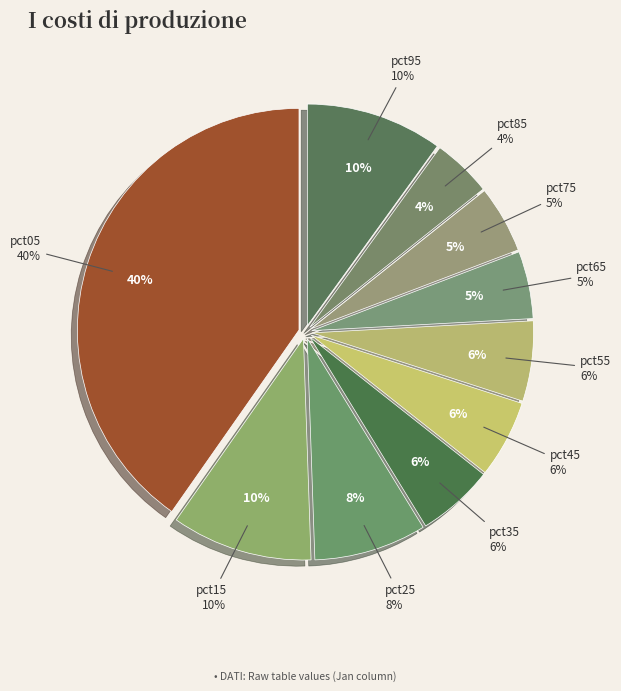

The pct85 slice represents 18% of the pie. True or false?

False